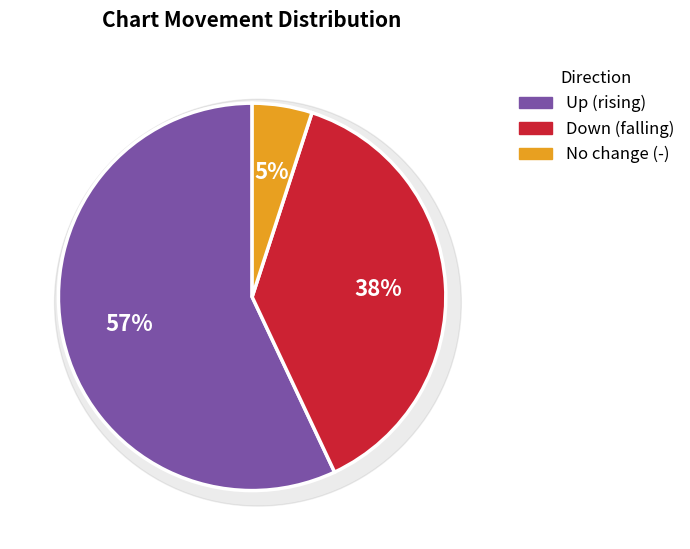

Is it true that up is 57% of the pie?

True